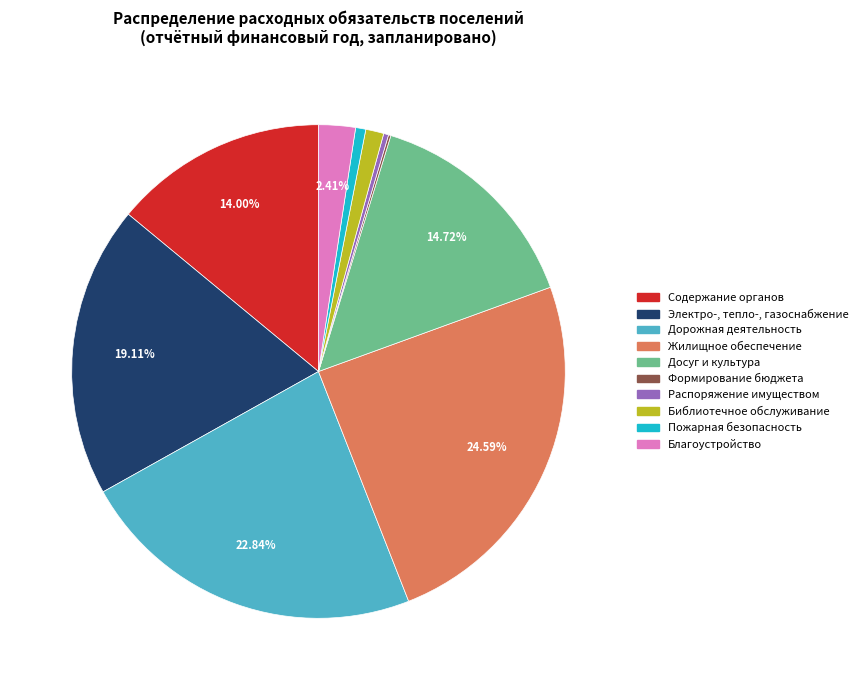

Does any single category account for the majority?

No